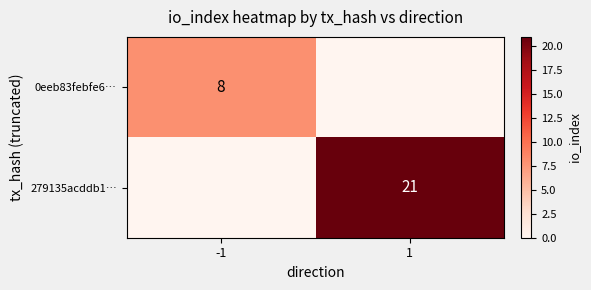

How many categories are shown in the chart?

2